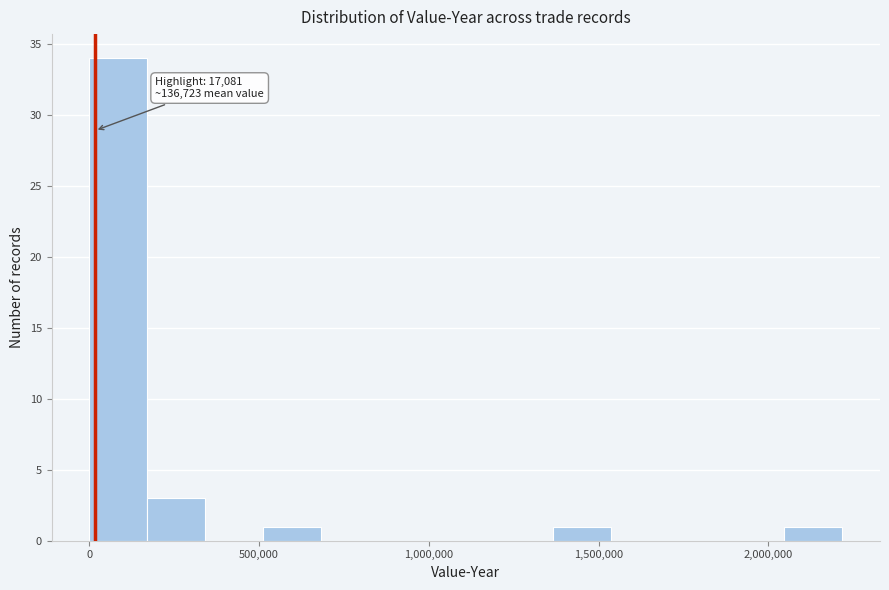

Around what value on the x-axis is the tallest bar? Give the approximate position of its centre, as read against the axis.

100000